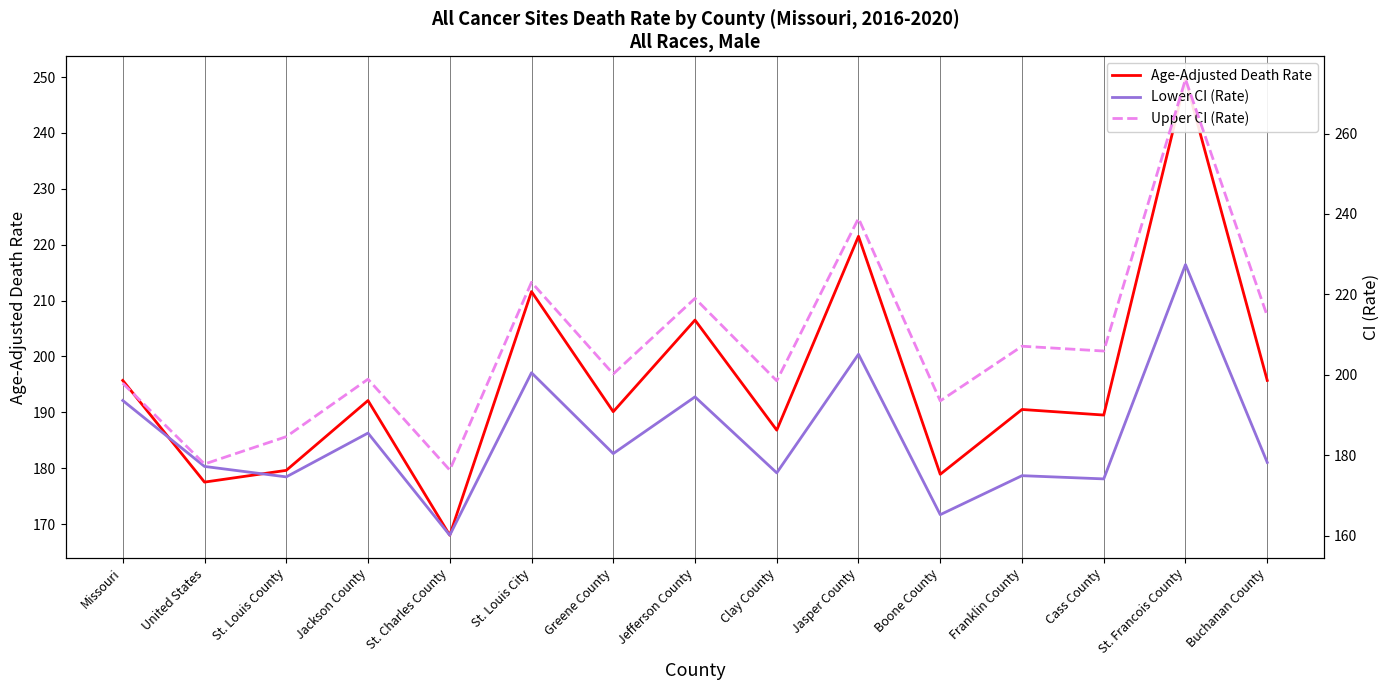

True or false: Upper CI (Rate) and Age-Adjusted Death Rate cross at least once.

False